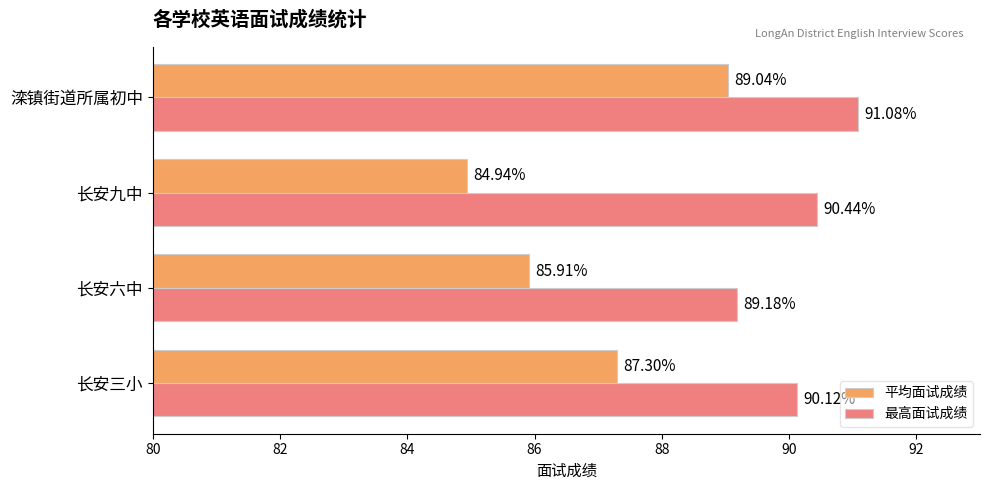

Rank the categories by 平均面试成绩 value from lowest to highest.

长安九中, 长安六中, 长安三小, 滦镇街道所属初中